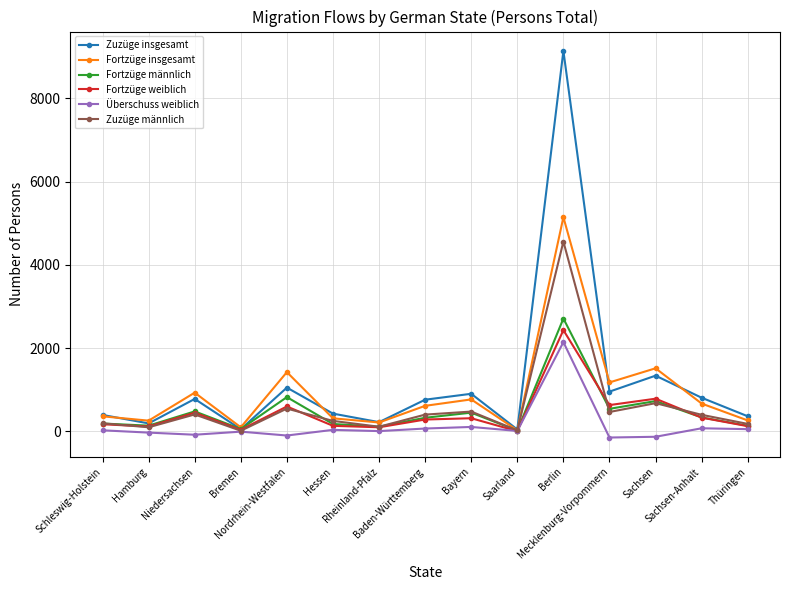

What is the difference between the maximum and minimum values in the Überschuss weiblich series?

2290